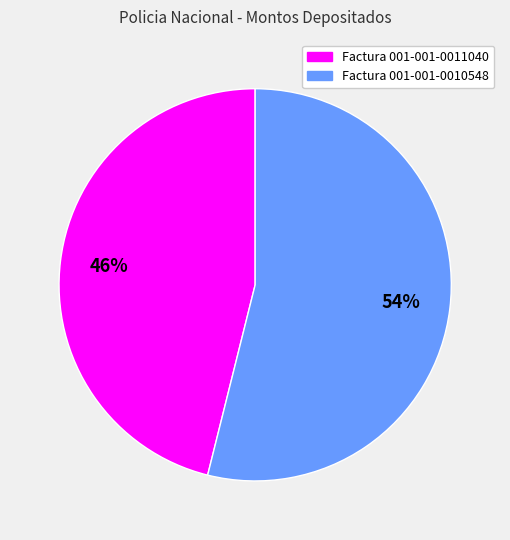

To the nearest percent, what is the combined percentage of Factura 001-001-0011040 and Factura 001-001-0010548?

100%